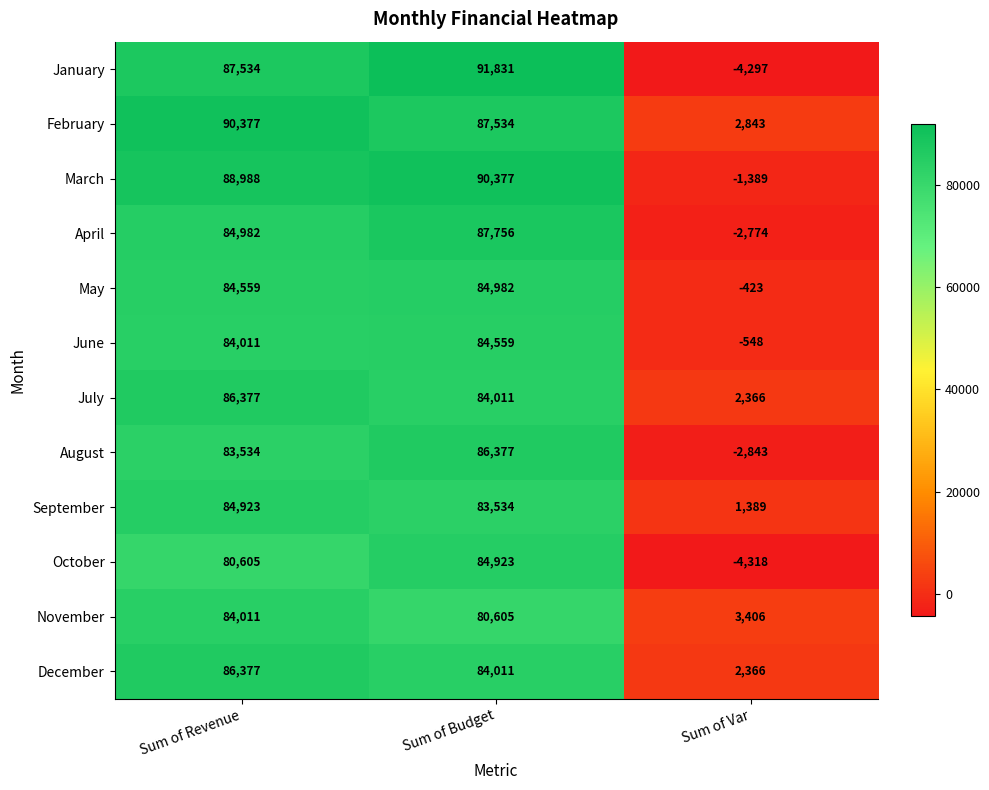

What is the difference between the October values at Sum of Var and Sum of Revenue?

84923